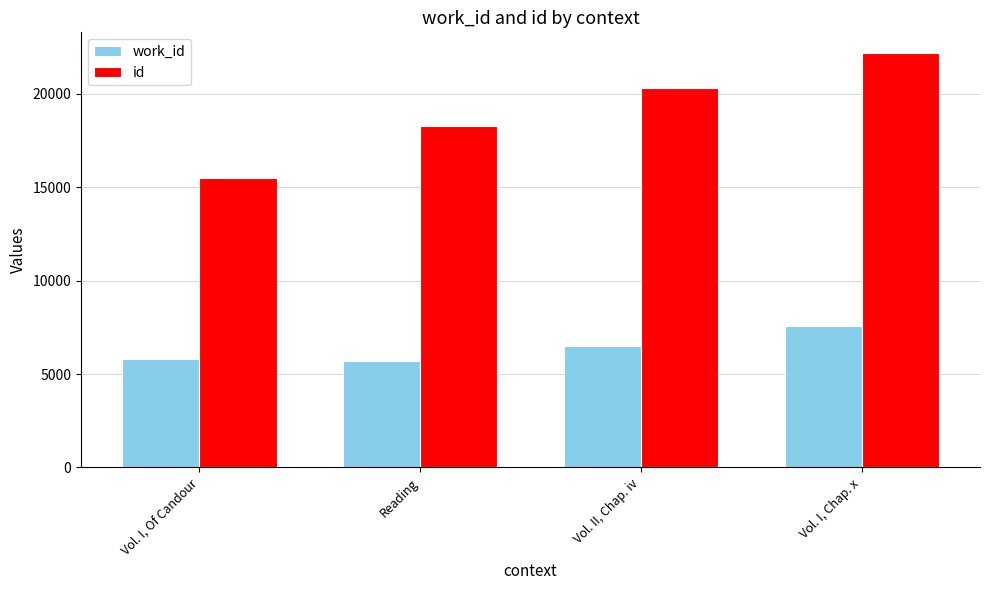

Reading right to left, list all the values displayed in this chart.

work_id: 7591	6506	5712	5813
id: 22187	20333	18260	15516